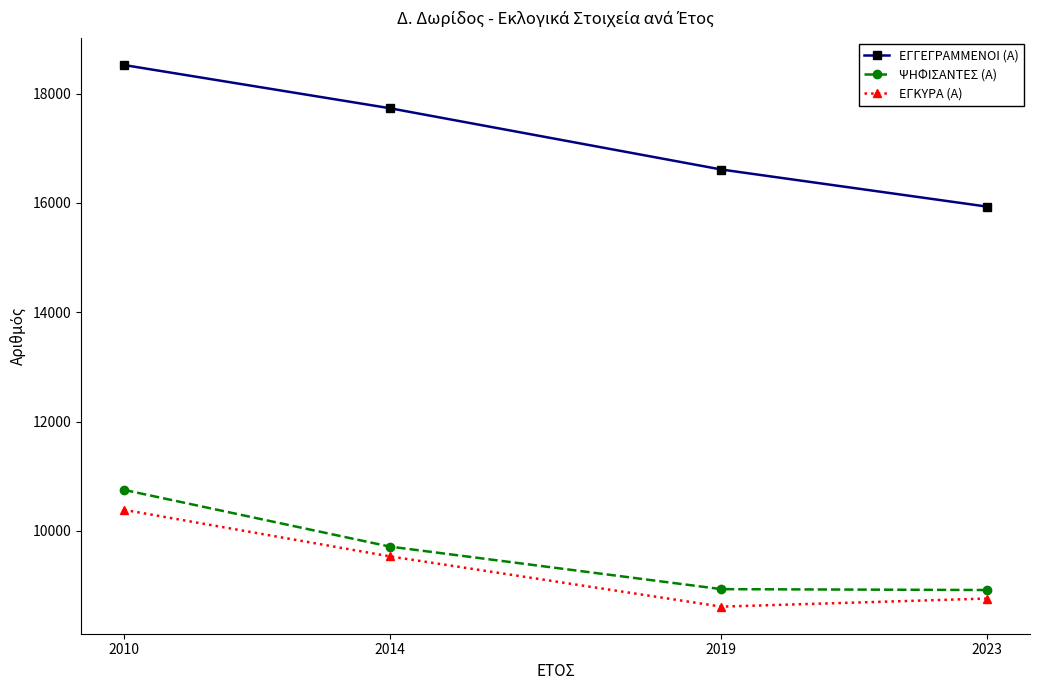

How many categories are shown in the chart?

4